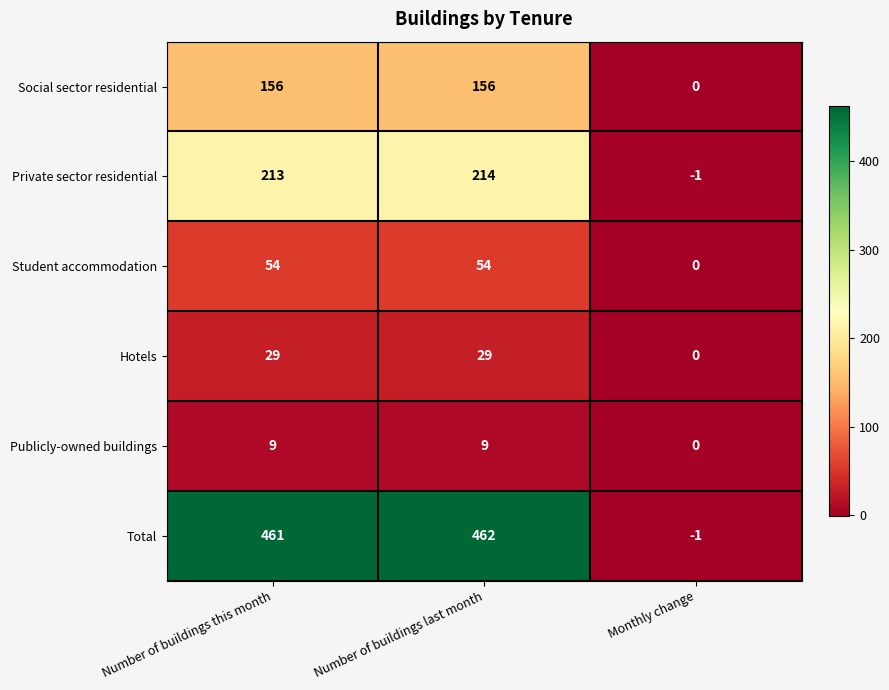

What is the average value of the Hotels series?

19